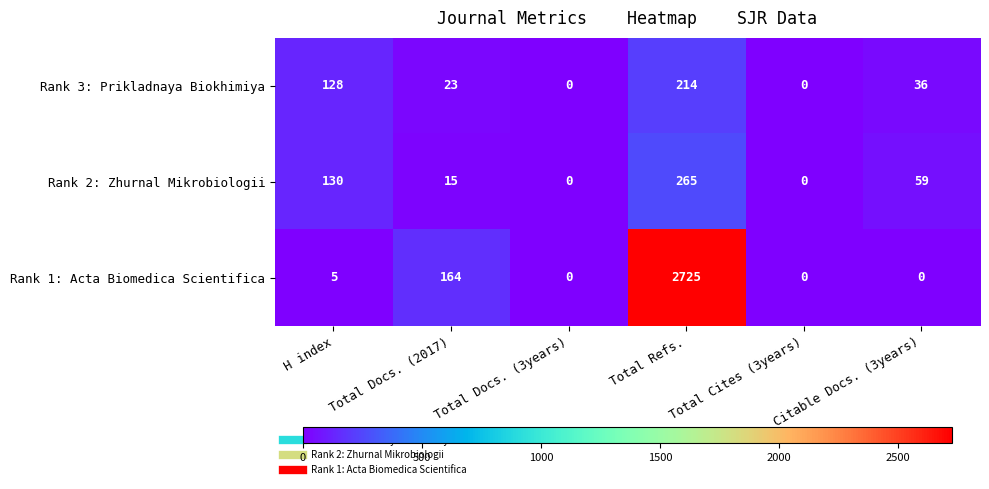

What is the maximum value shown in the chart?

2725